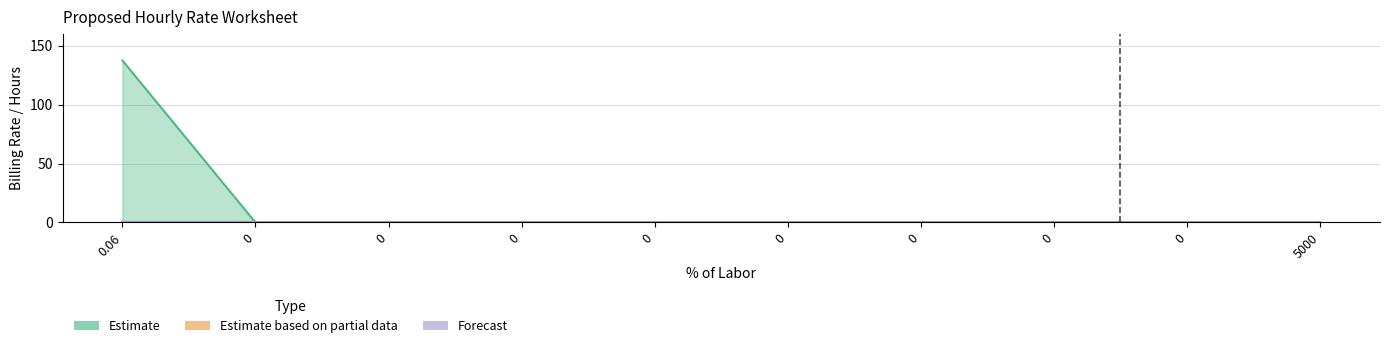

Is the value of Estimate at 0 greater than the value of Forecast at 0?

No